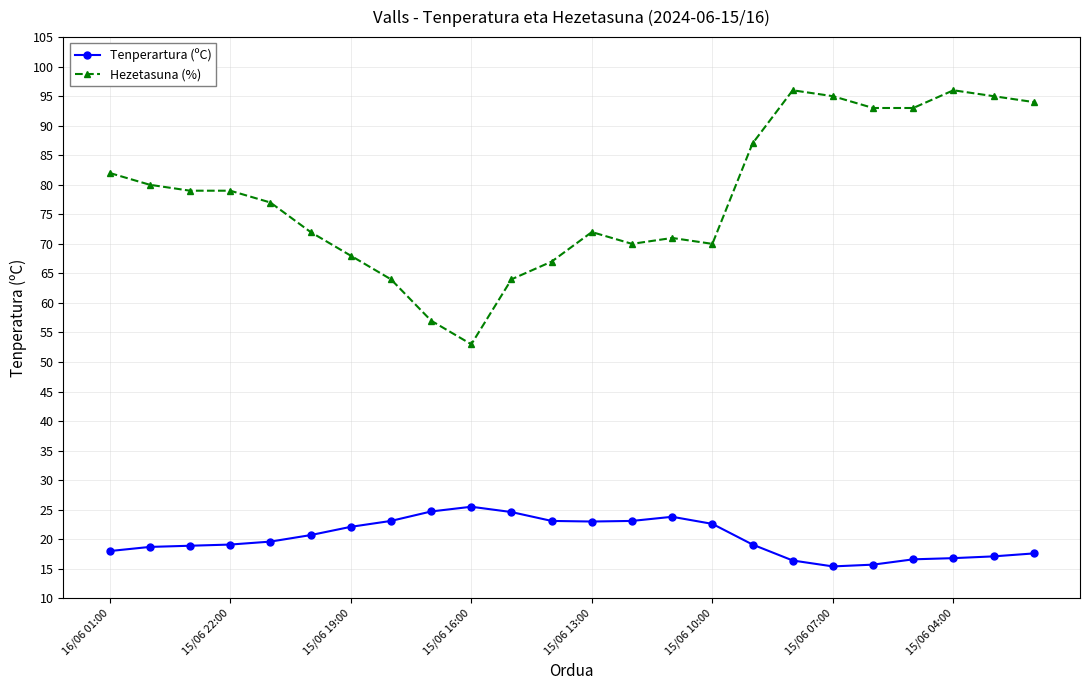

List the series in order of their overall mean, highest first.

Hezetasuna (%), Tenperartura (ºC)